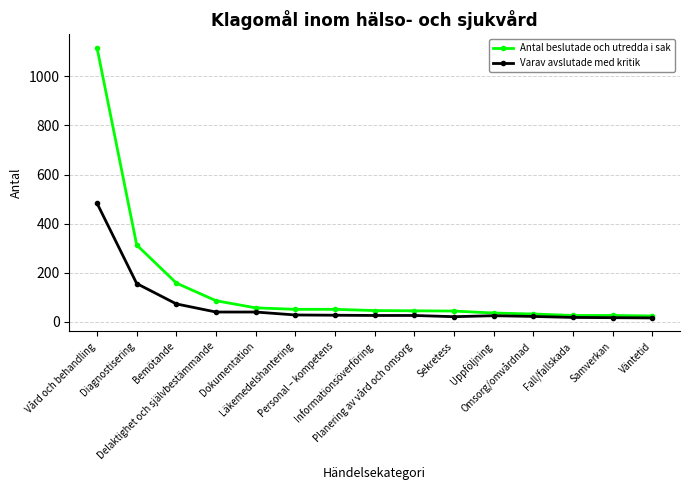

Which series changed the most between Vård och behandling and Omsorg/omvårdnad?

Antal beslutade och utredda i sak